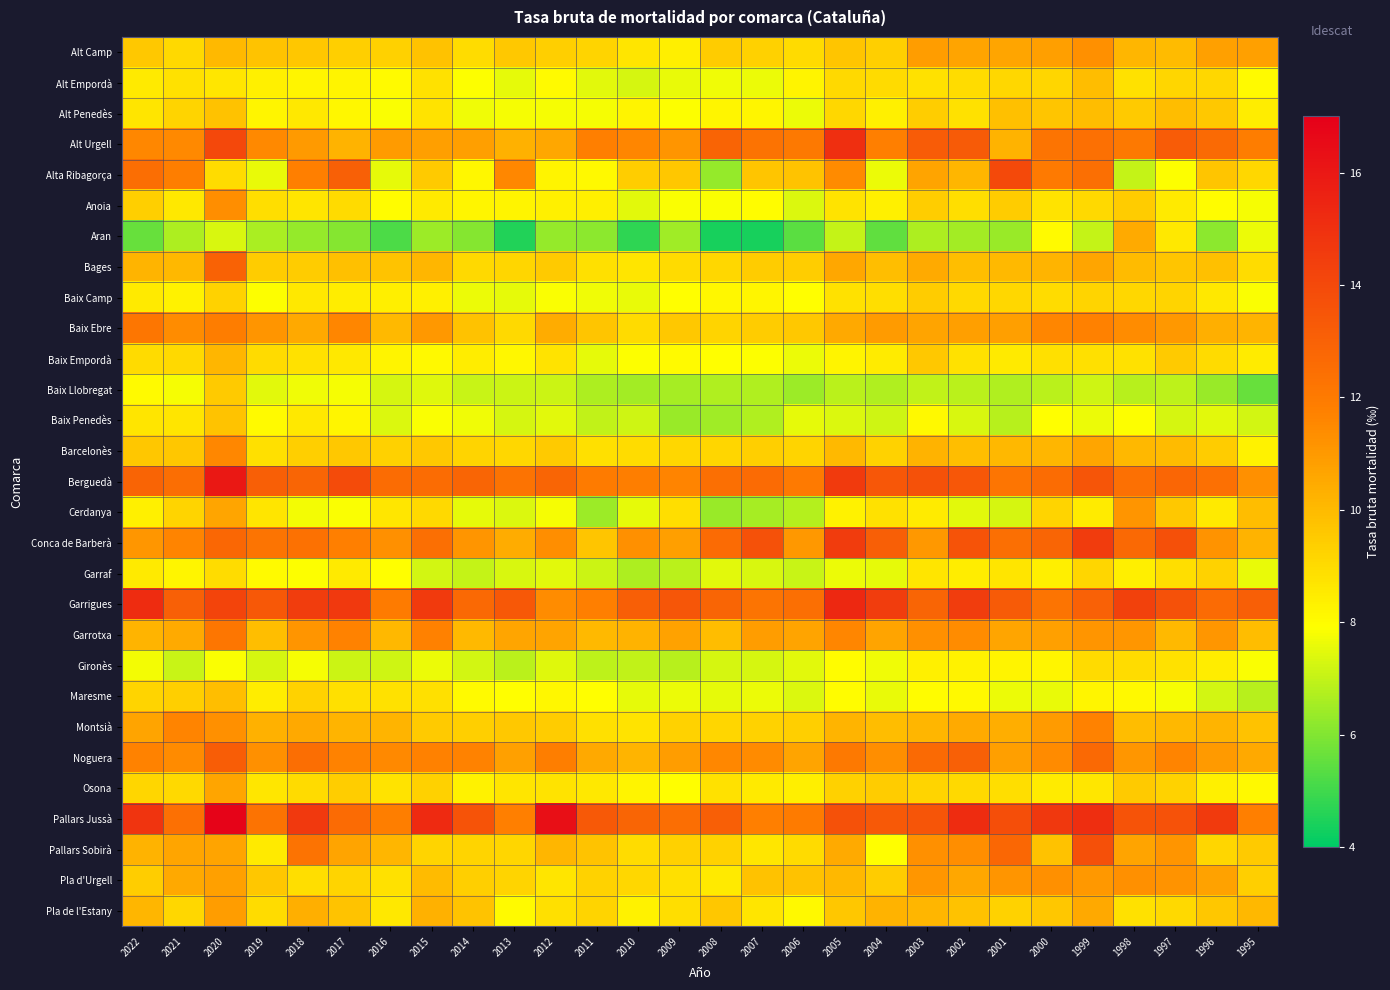

Count the number of categories in the chart.

28